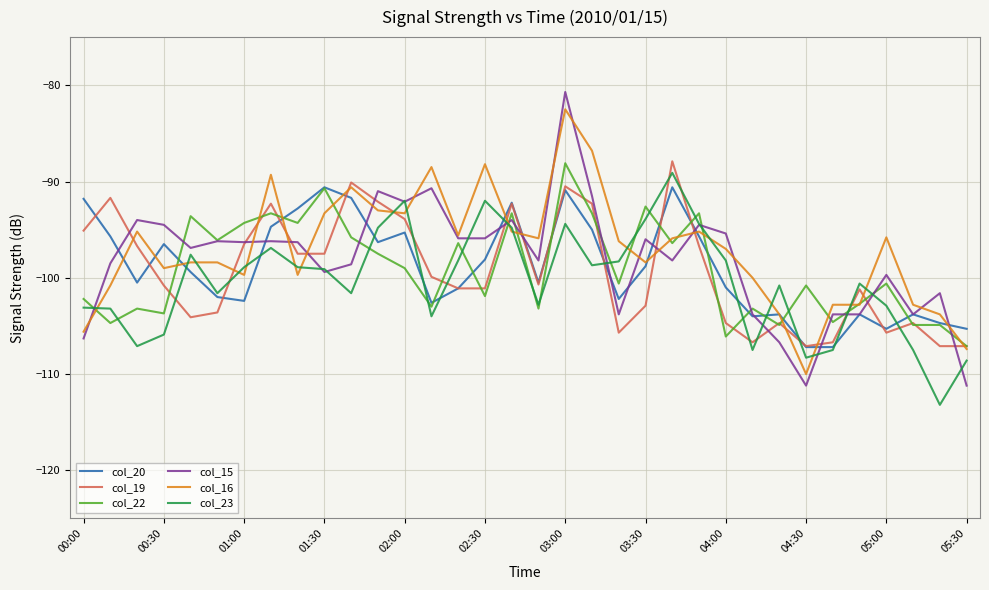

What is the greatest value displayed?

-80.7